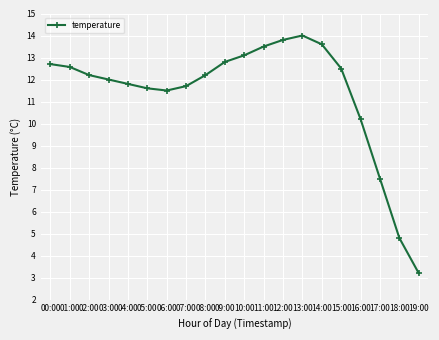

Which has a higher value, 08:00 or 14:00?

14:00